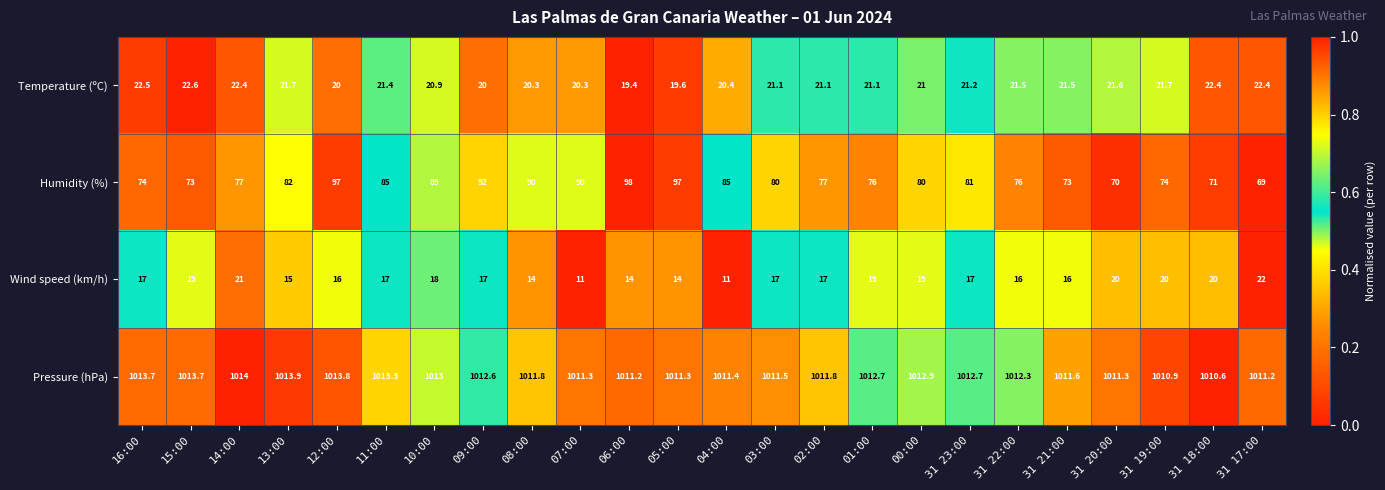

The value of Humidity (%) at 31 23:00 is 121.4. True or false?

False